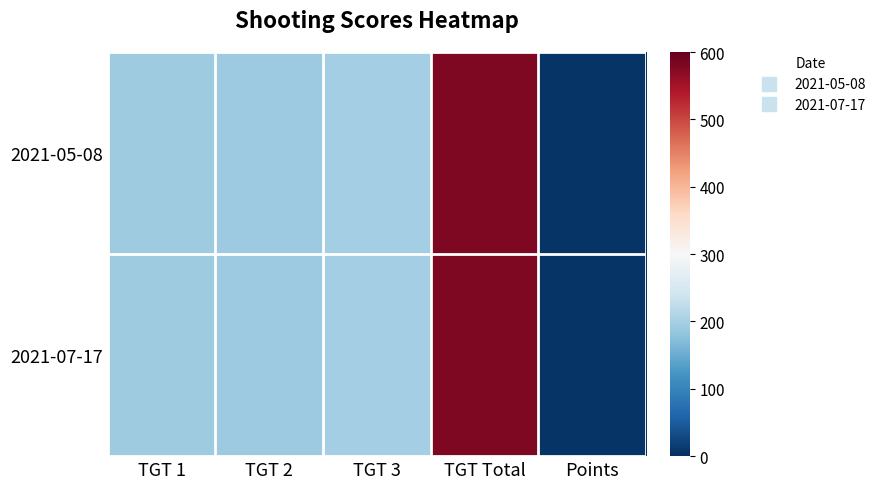

Rank the series at Points from lowest to highest value.

2021-05-08, 2021-07-17